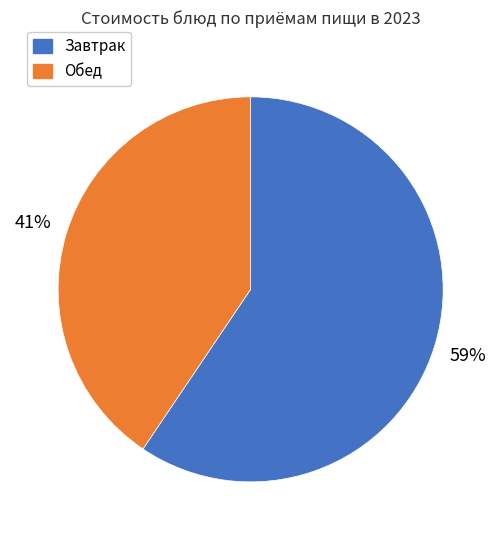

Between Обед and Завтрак, which is larger?

Завтрак